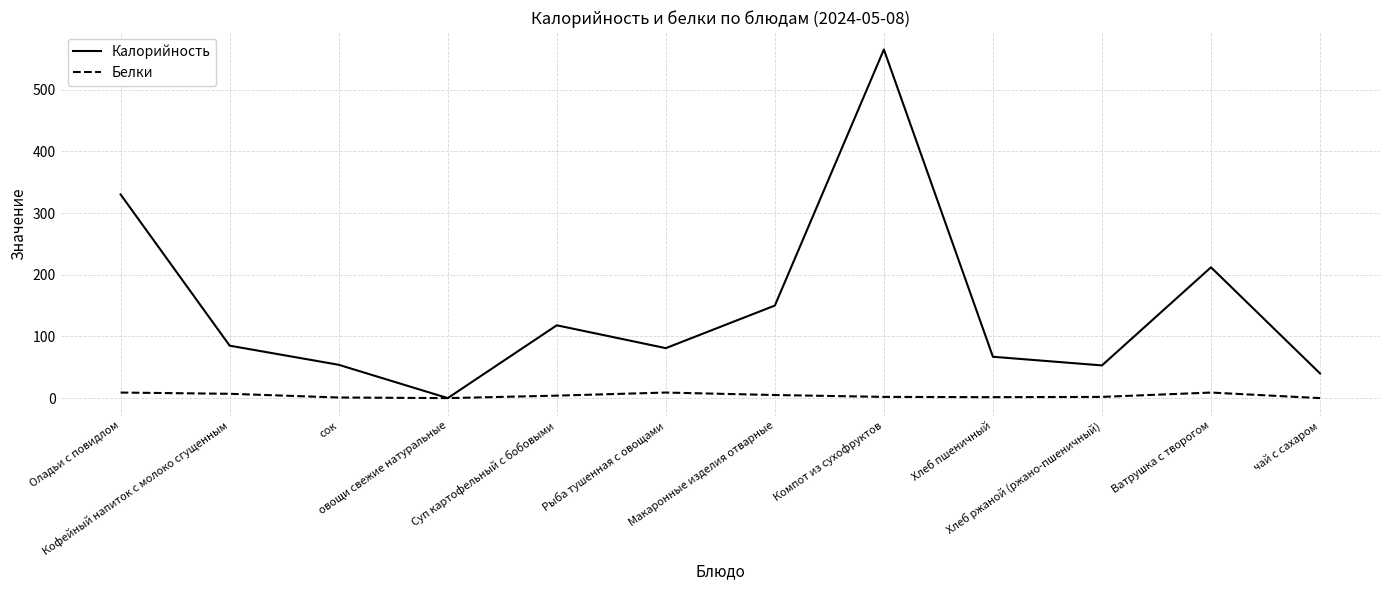

Which series has the widest spread of values?

Калорийность